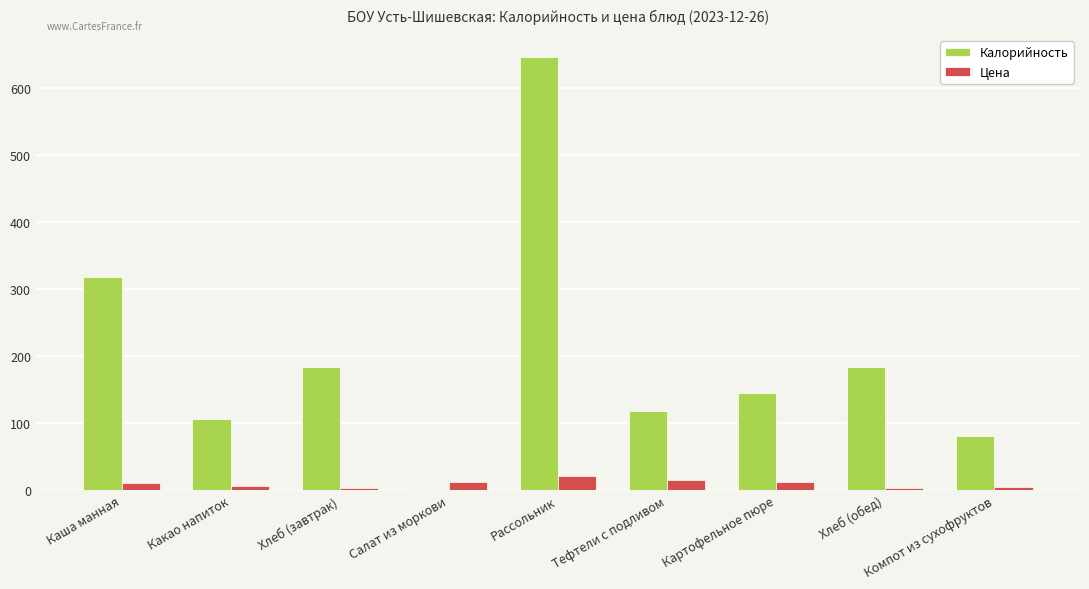

How many distinct data groups are displayed?

2